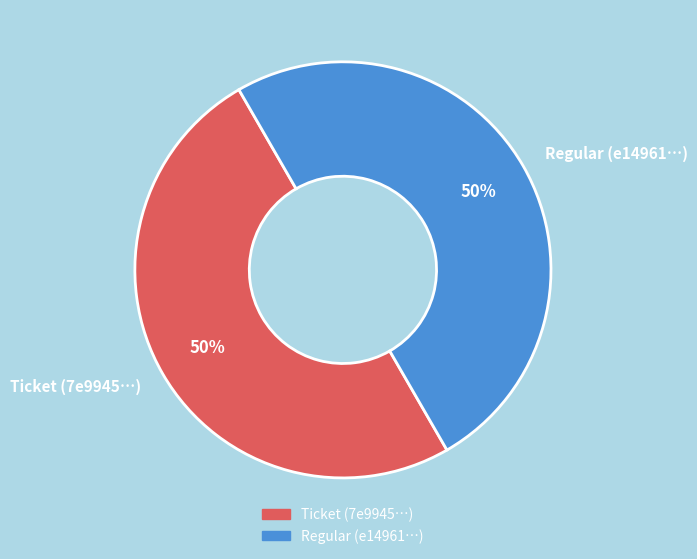

Combined, do Regular (e14961…) and Ticket (7e9945…) account for over 50%?

Yes